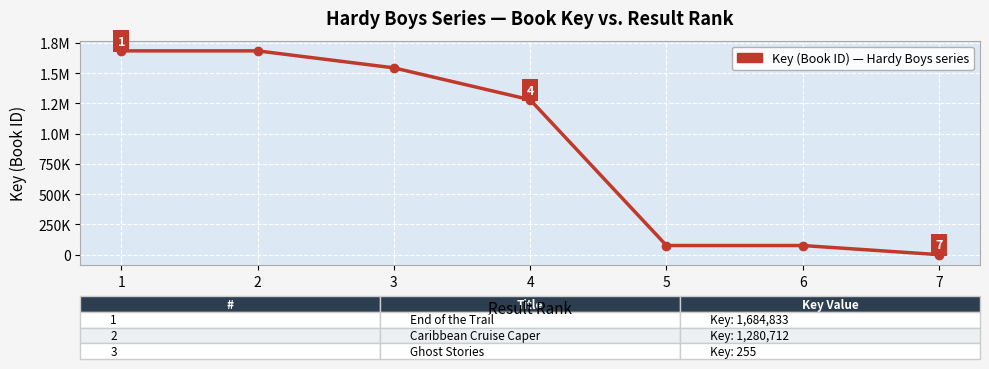

Does the chart have visible grid lines?

Yes